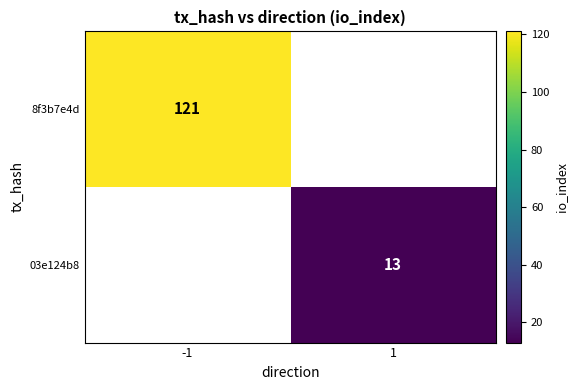

True or false: 03e124b8 has a value of 21 at 1.

False